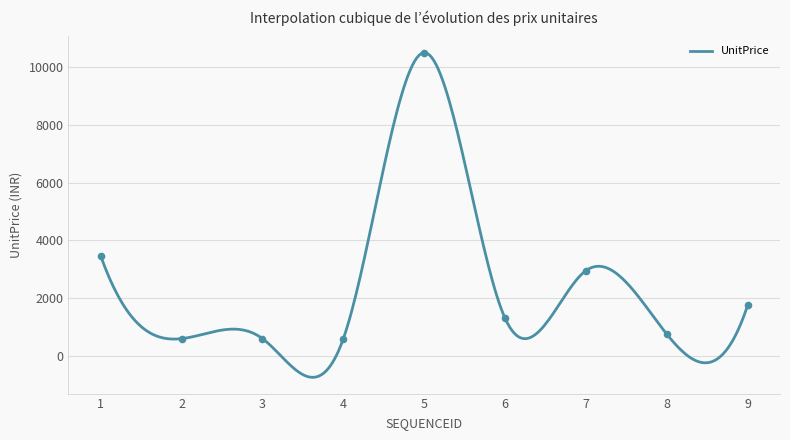

Which series has the largest Y range (max minus min)?

UnitPrice